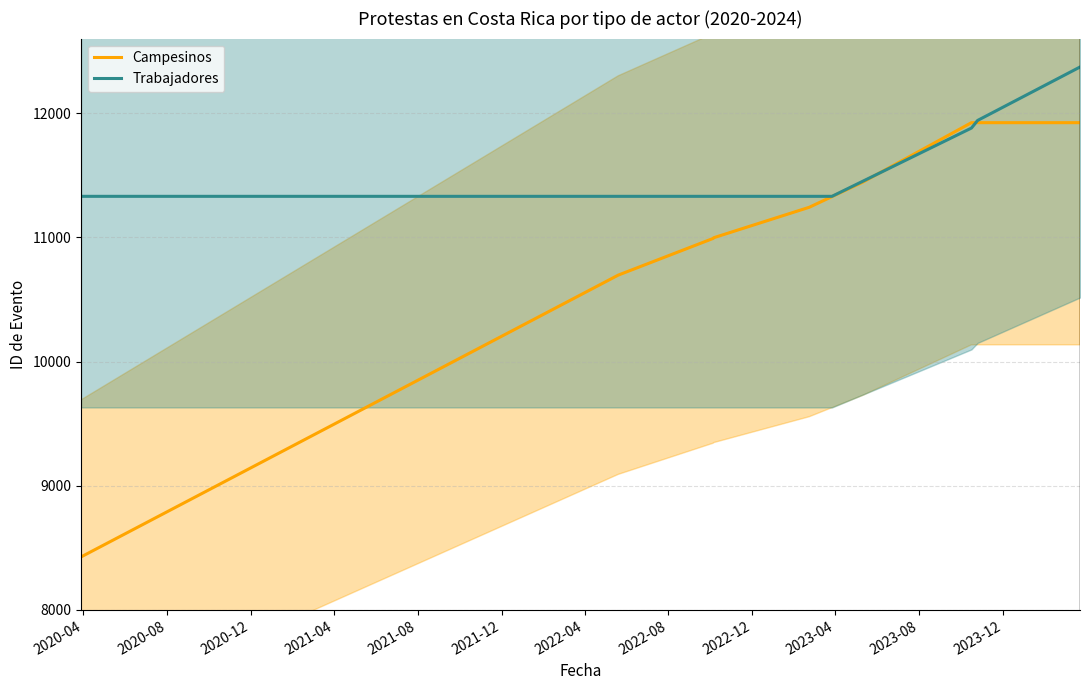

What is the minimum value for Campesinos?

8427.0